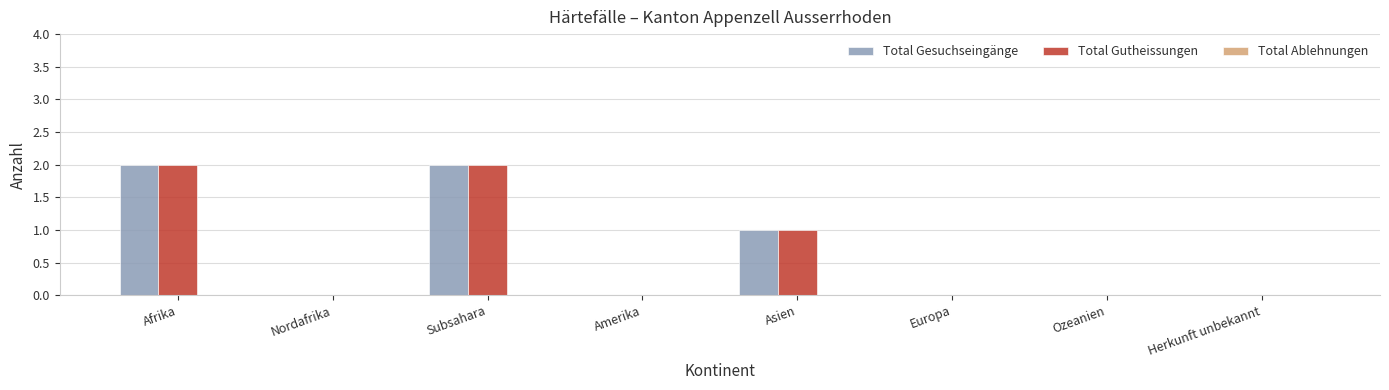

The value of Total Gesuchseingänge at Herkunft unbekannt is 0. True or false?

True